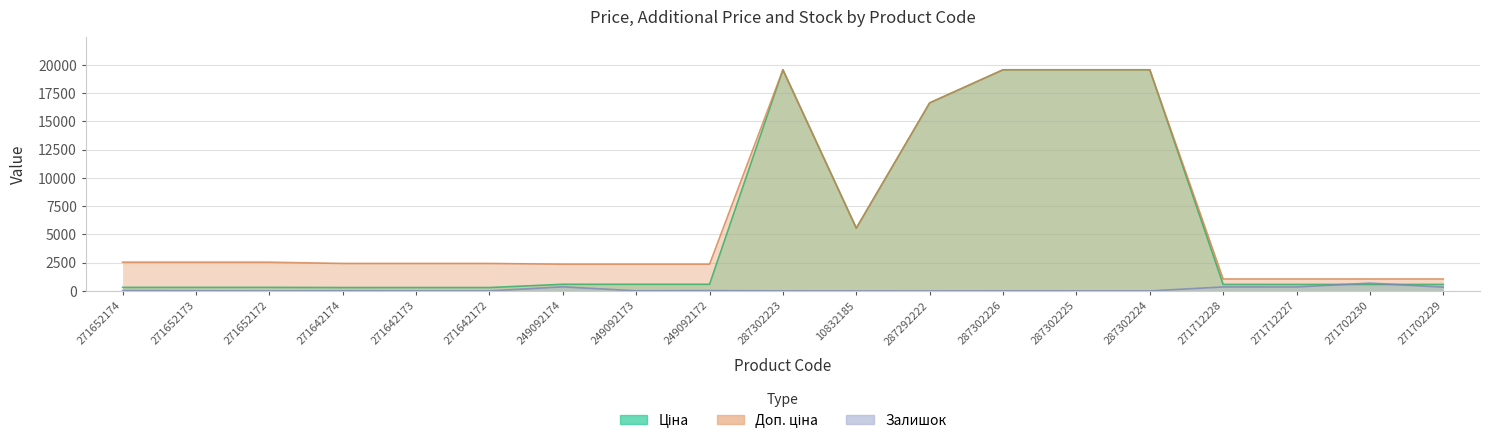

How many values in the Залишок series exceed 14?

8